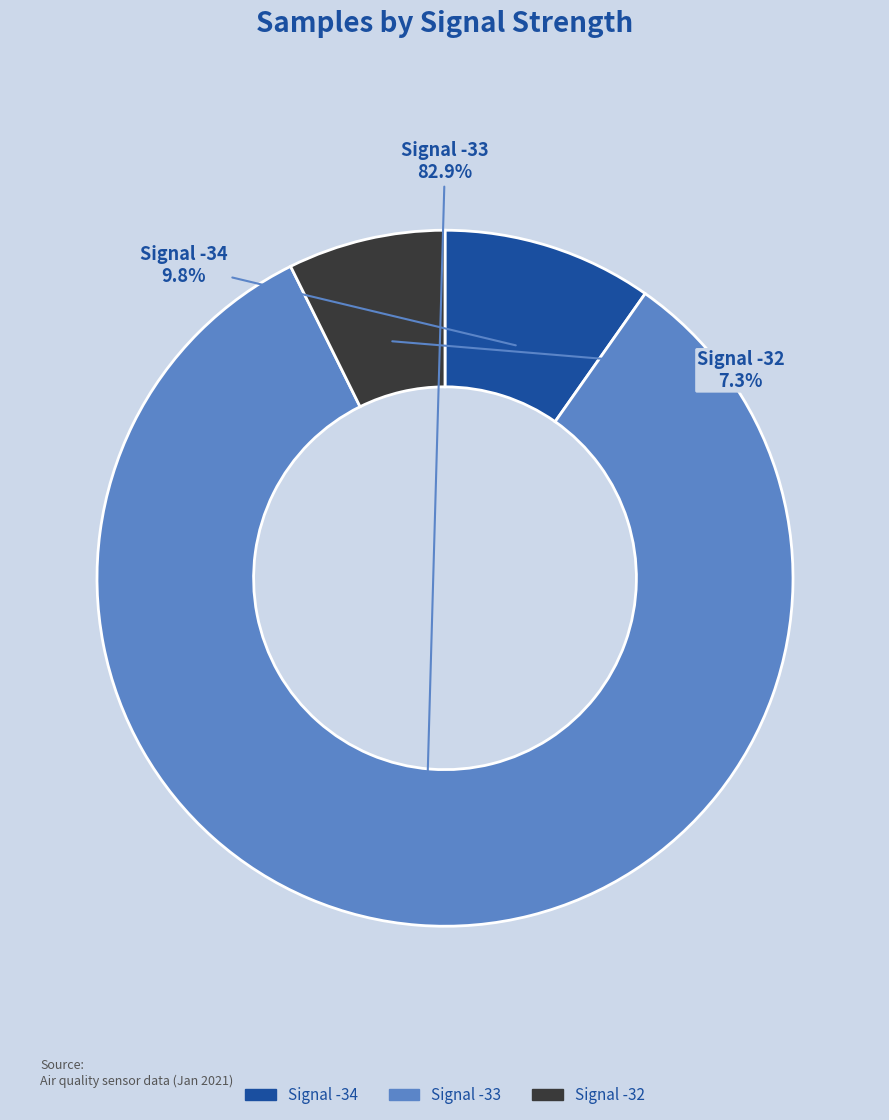

How many slices are in this pie chart?

3